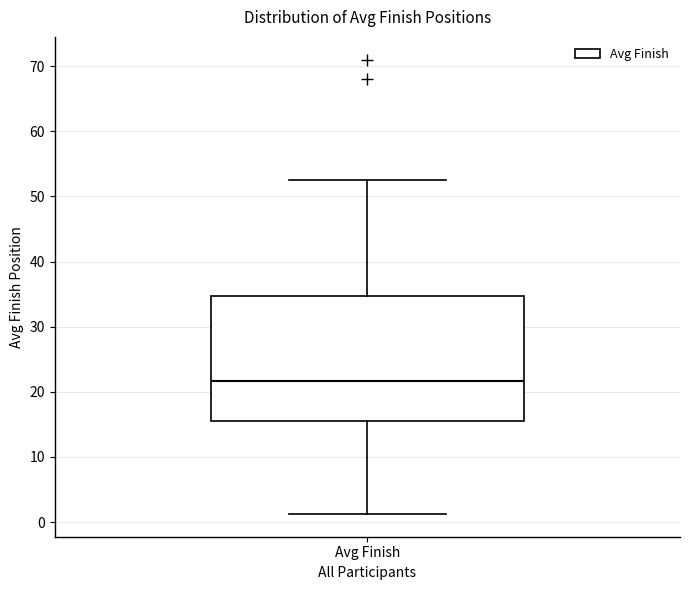

Where does the median line of the box for Avg Finish sit on the y-axis? The values are not printed on the chart, so give them approximately, as read against the axis.

22